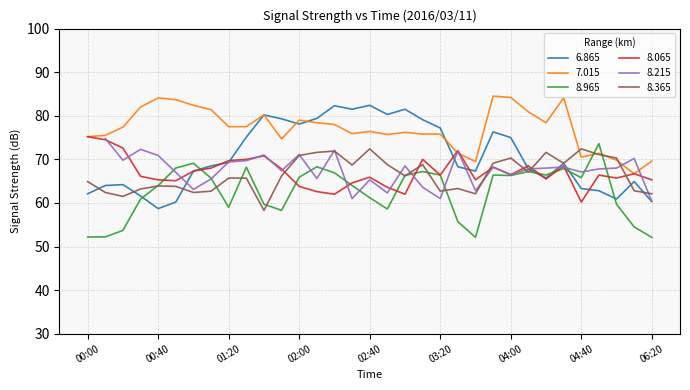

Where is the first local maximum for 8.965?

01:00